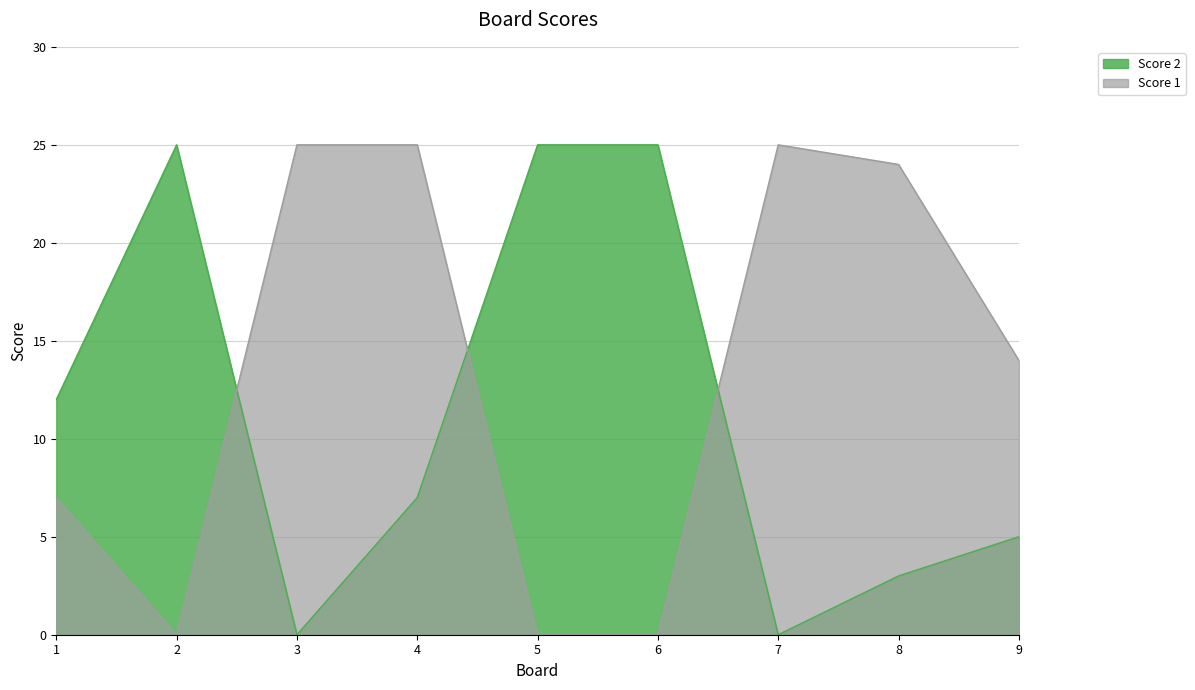

How many intersections are there between Score 2 and Score 1?

3